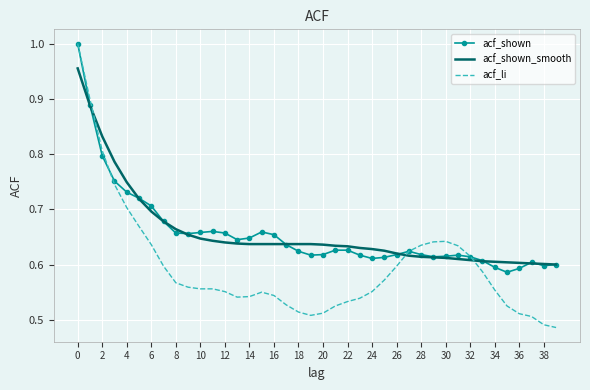

Which series has the widest spread of values?

acf_li